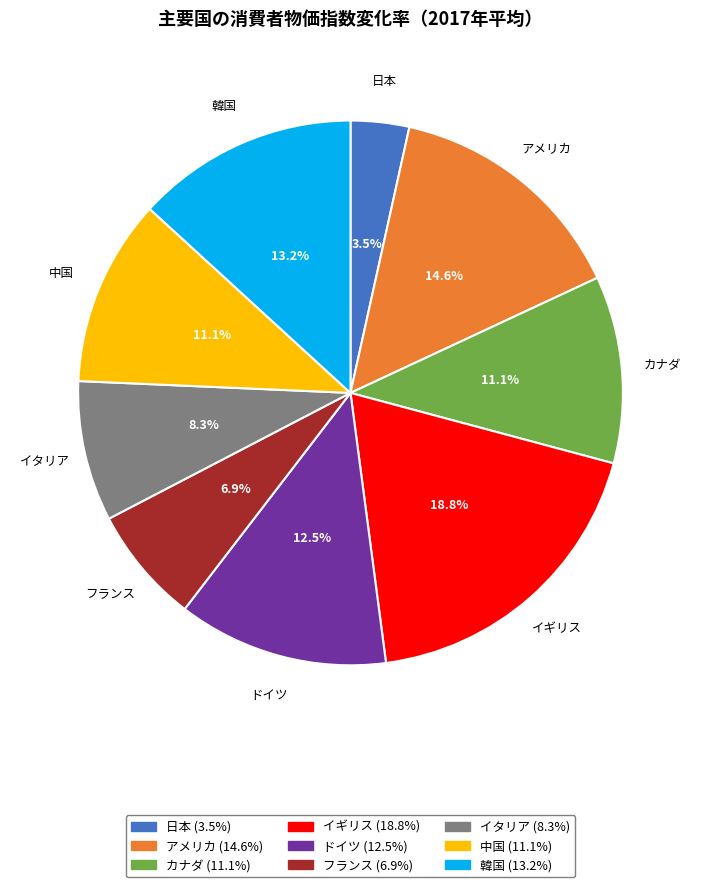

Which slice is the largest?

イギリス